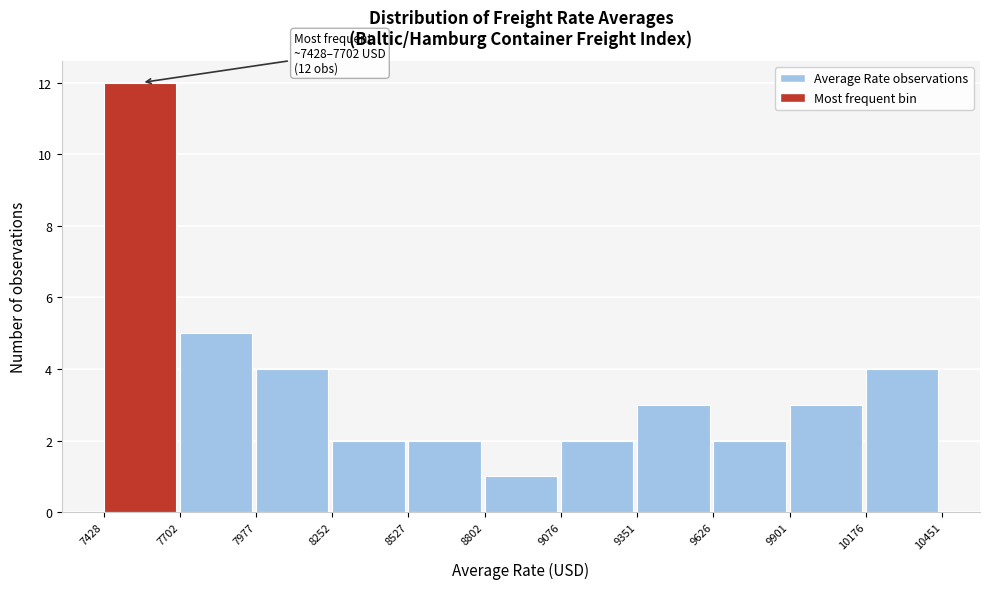

Which range on the x-axis has the tallest bar?

7428 to 7702